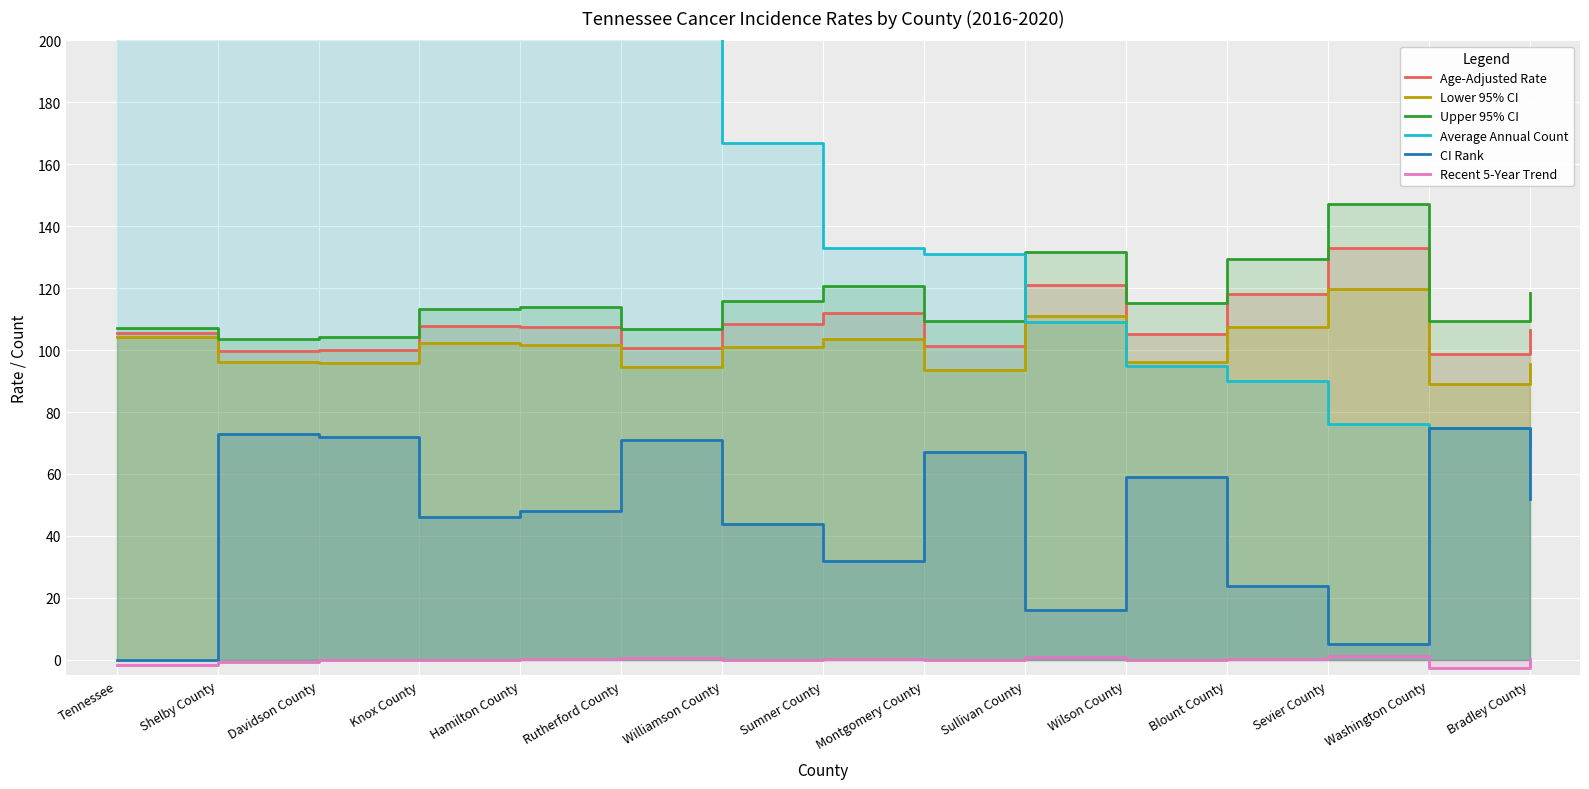

Count the number of data series in this chart.

6